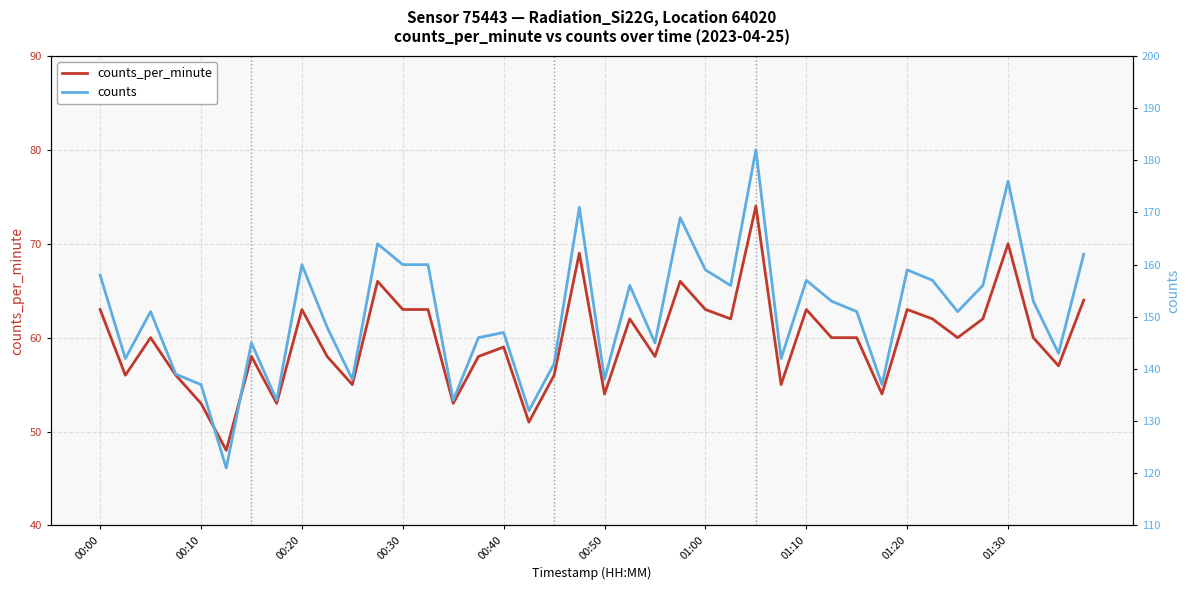

How many lines are shown in the chart?

2